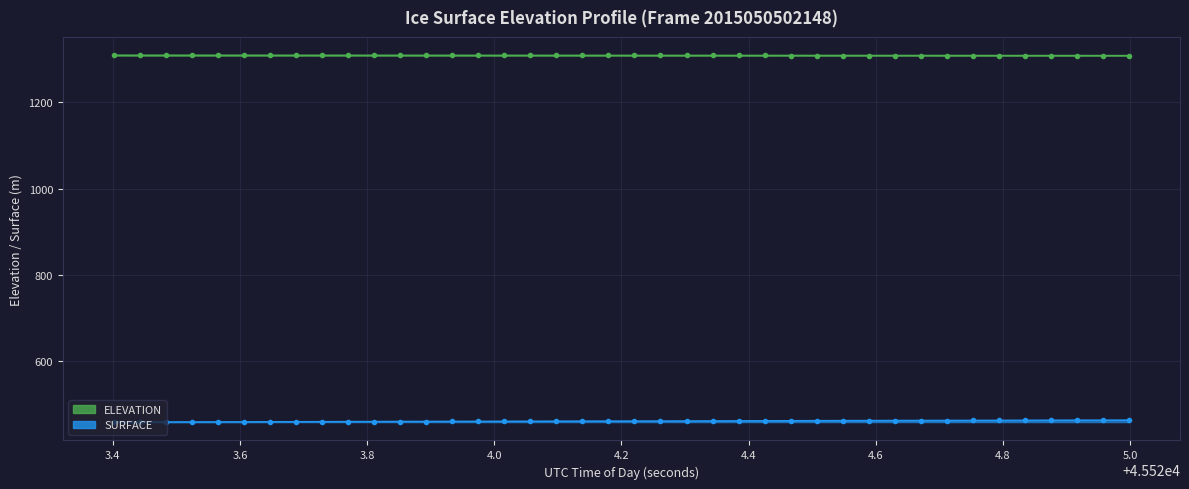

True or false: SURFACE line has more than 1 points higher than both neighbors.

False